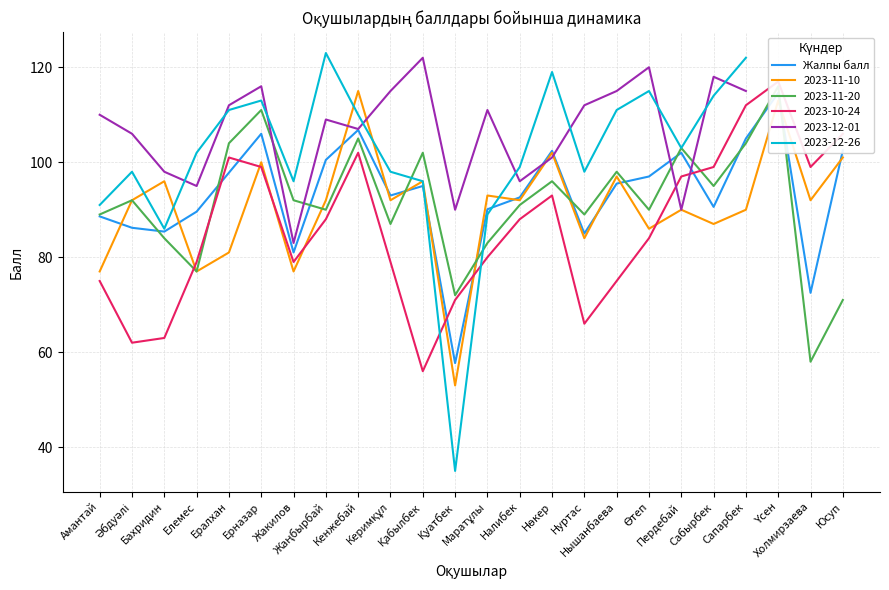

What is the difference between the maximum and minimum values?

56.9